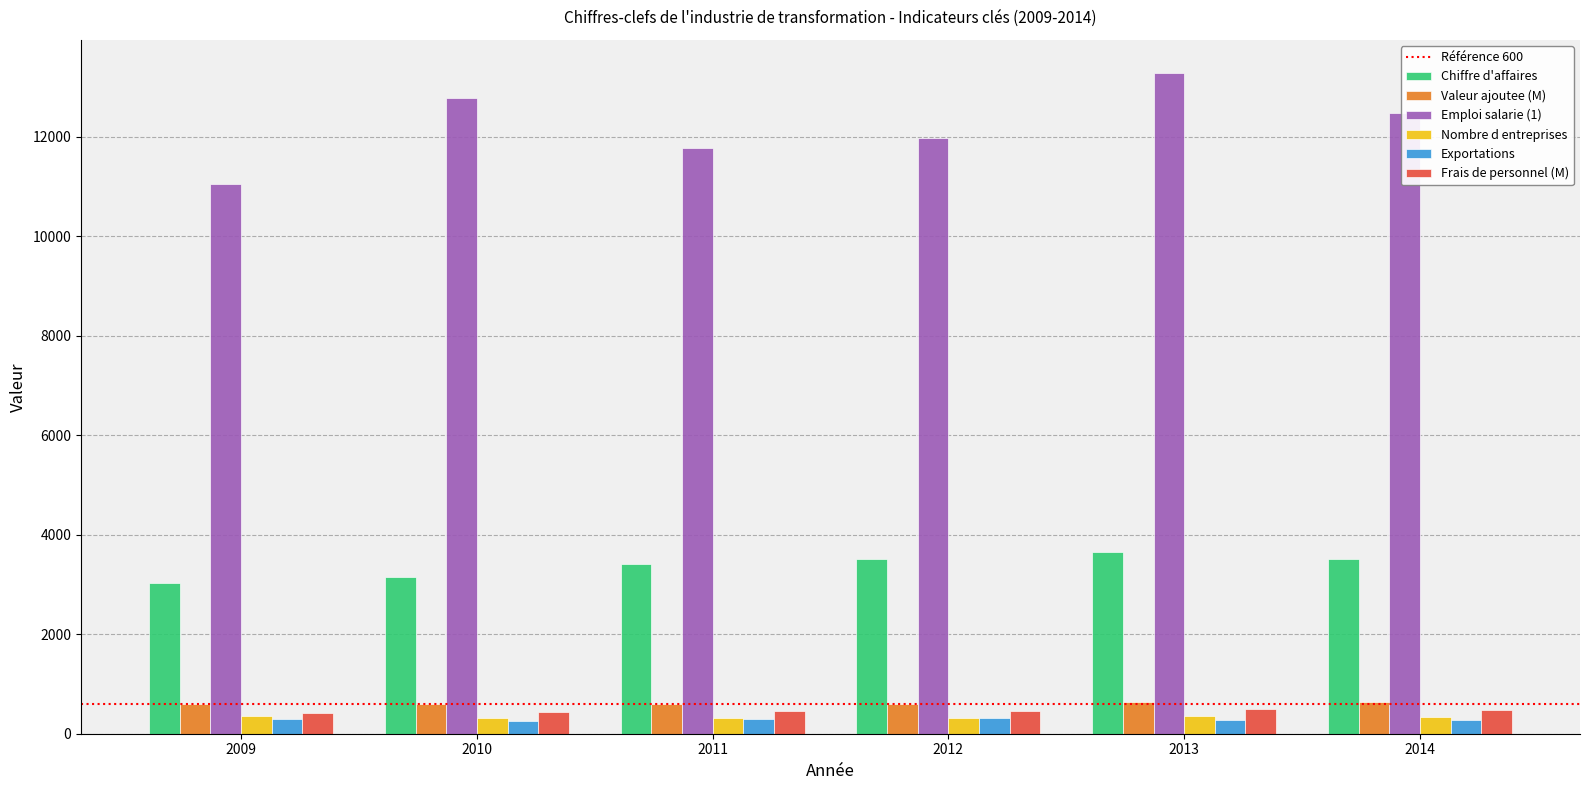

Which series has the widest spread of values?

Emploi salarie (1)